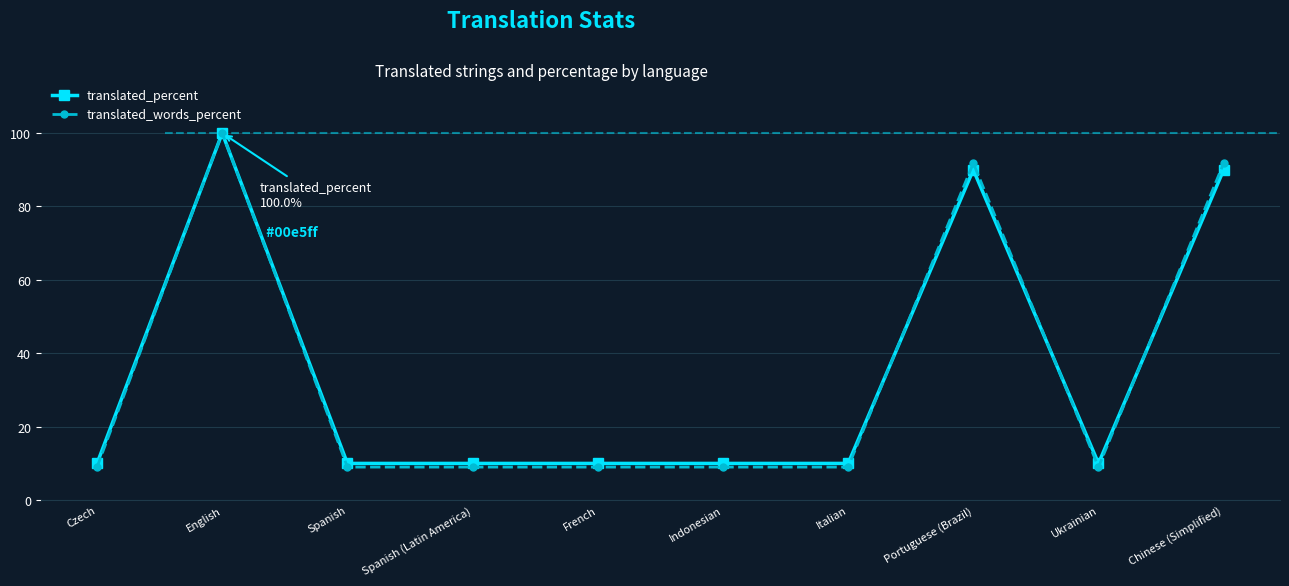

What position from the left is Spanish (Latin America)?

4